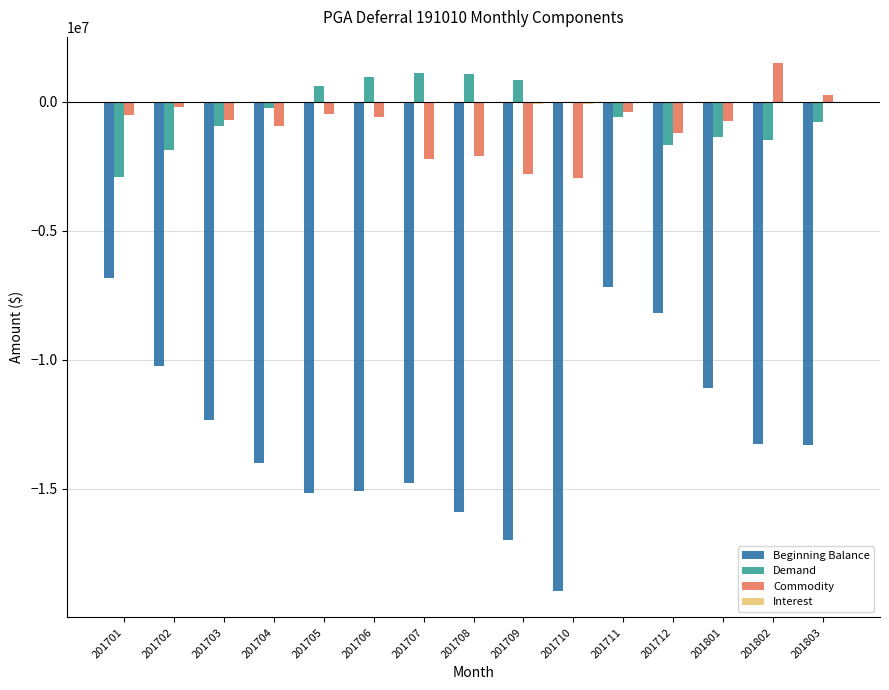

What is the highest value of the Demand series?

1129801.1